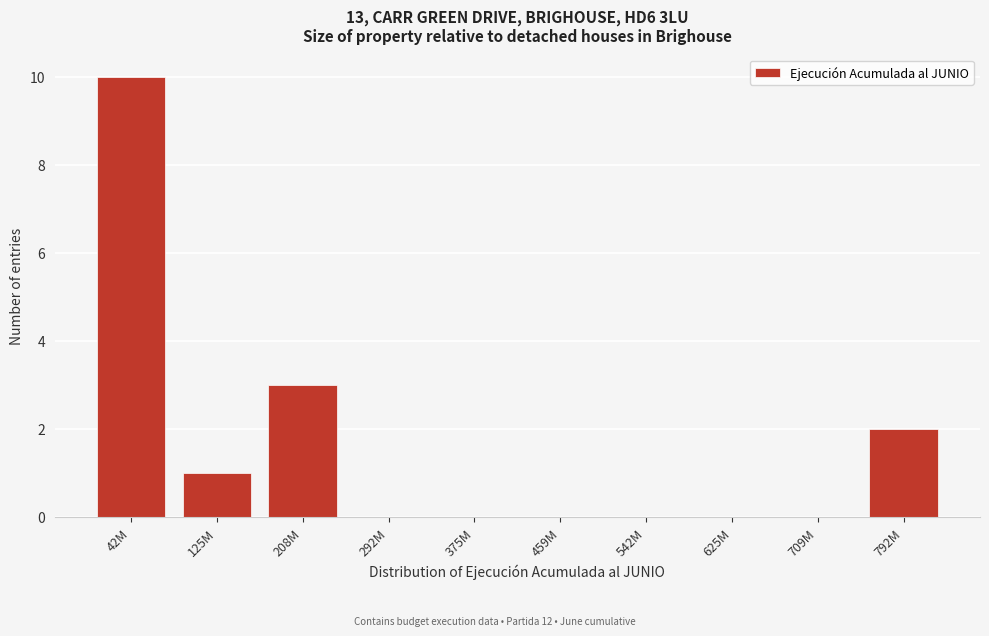

Reading left to right, transcribe all the data shown in this chart.

42M=10	125M=1	208M=3	292M=0	375M=0	459M=0	542M=0	625M=0	709M=0	792M=2